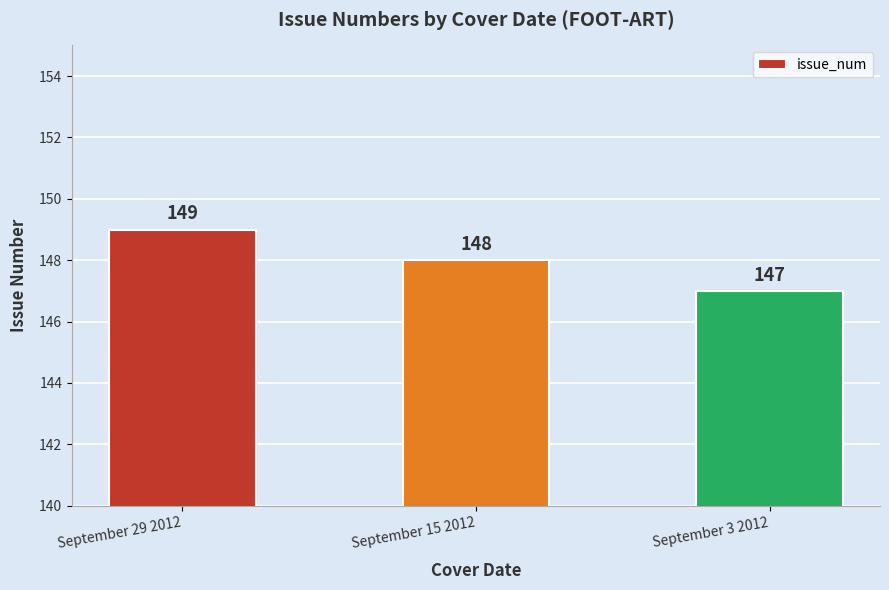

What is the ratio of the value at September 3 2012 to the value at September 29 2012?

1.0